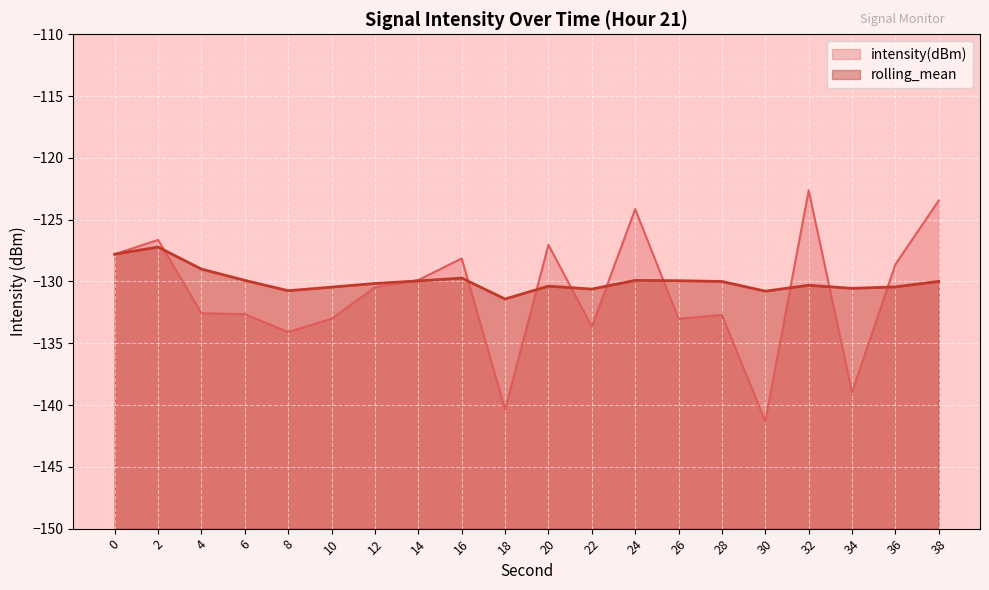

Where do intensity(dBm) and rolling_mean first cross each other?

2 and 4